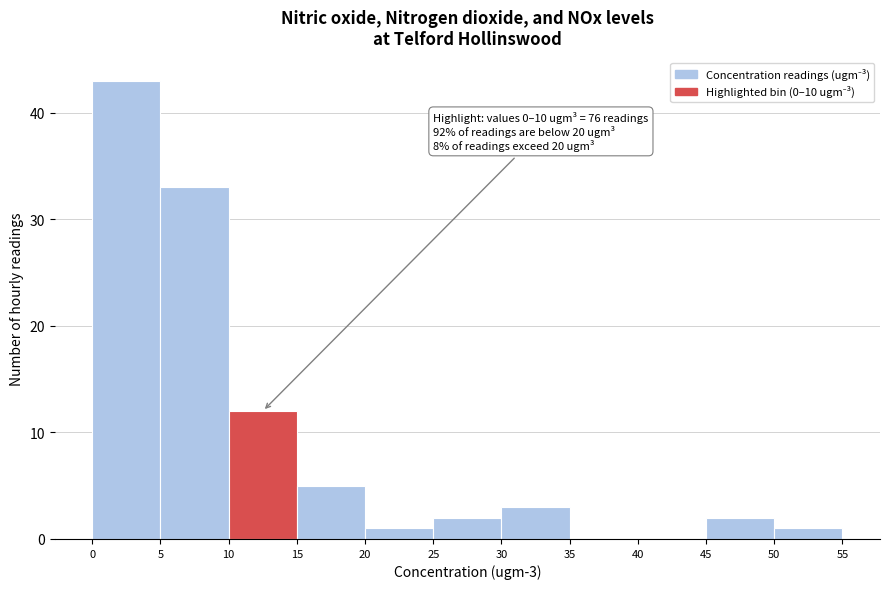

Which range on the x-axis has the tallest bar?

0 to 5